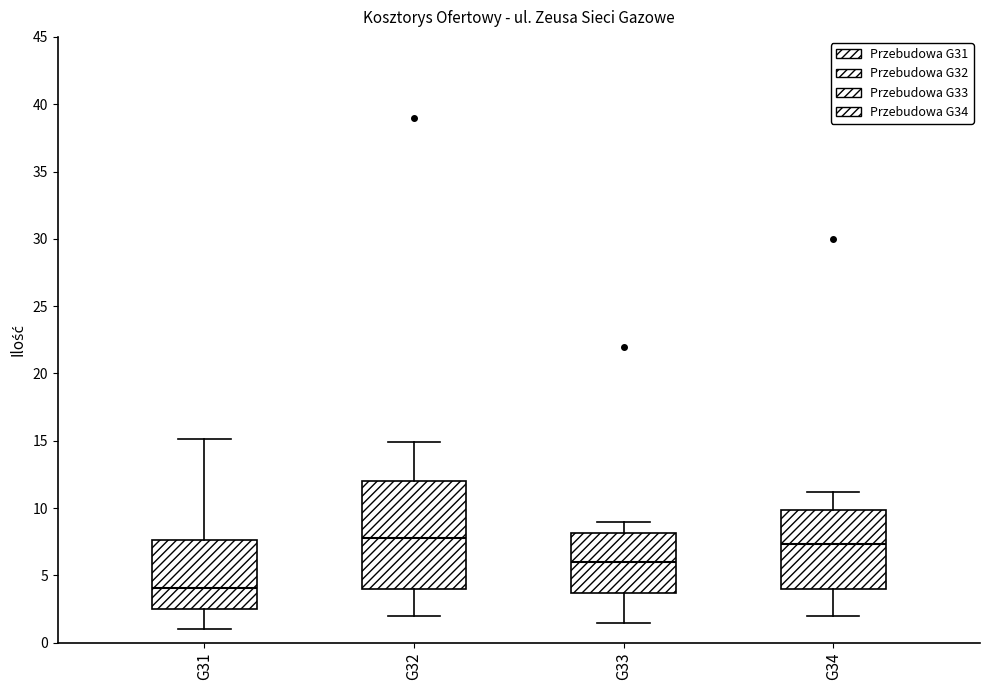

Reading left to right, transcribe this box plot: for each box, give where its median line is, the range the box spans, and where its two whiskers end, as read against the y-axis. The values are not printed on the chart, so give them approximately, as read against the axis.

G31: median 4.0, box 2.5 to 7.5, whiskers 1.0 to 15.0
G32: median 8.0, box 4.0 to 12.0, whiskers 2.0 to 15.0
G33: median 6.0, box 3.5 to 8.0, whiskers 1.5 to 9.0
G34: median 7.5, box 4.0 to 10.0, whiskers 2.0 to 11.0